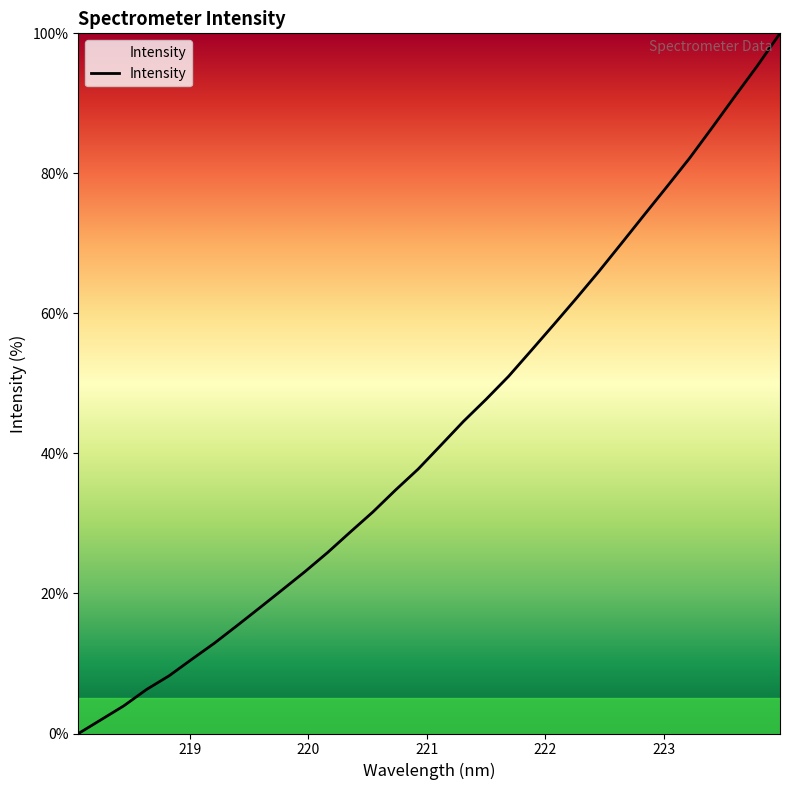

What is the greatest value displayed?

100.0